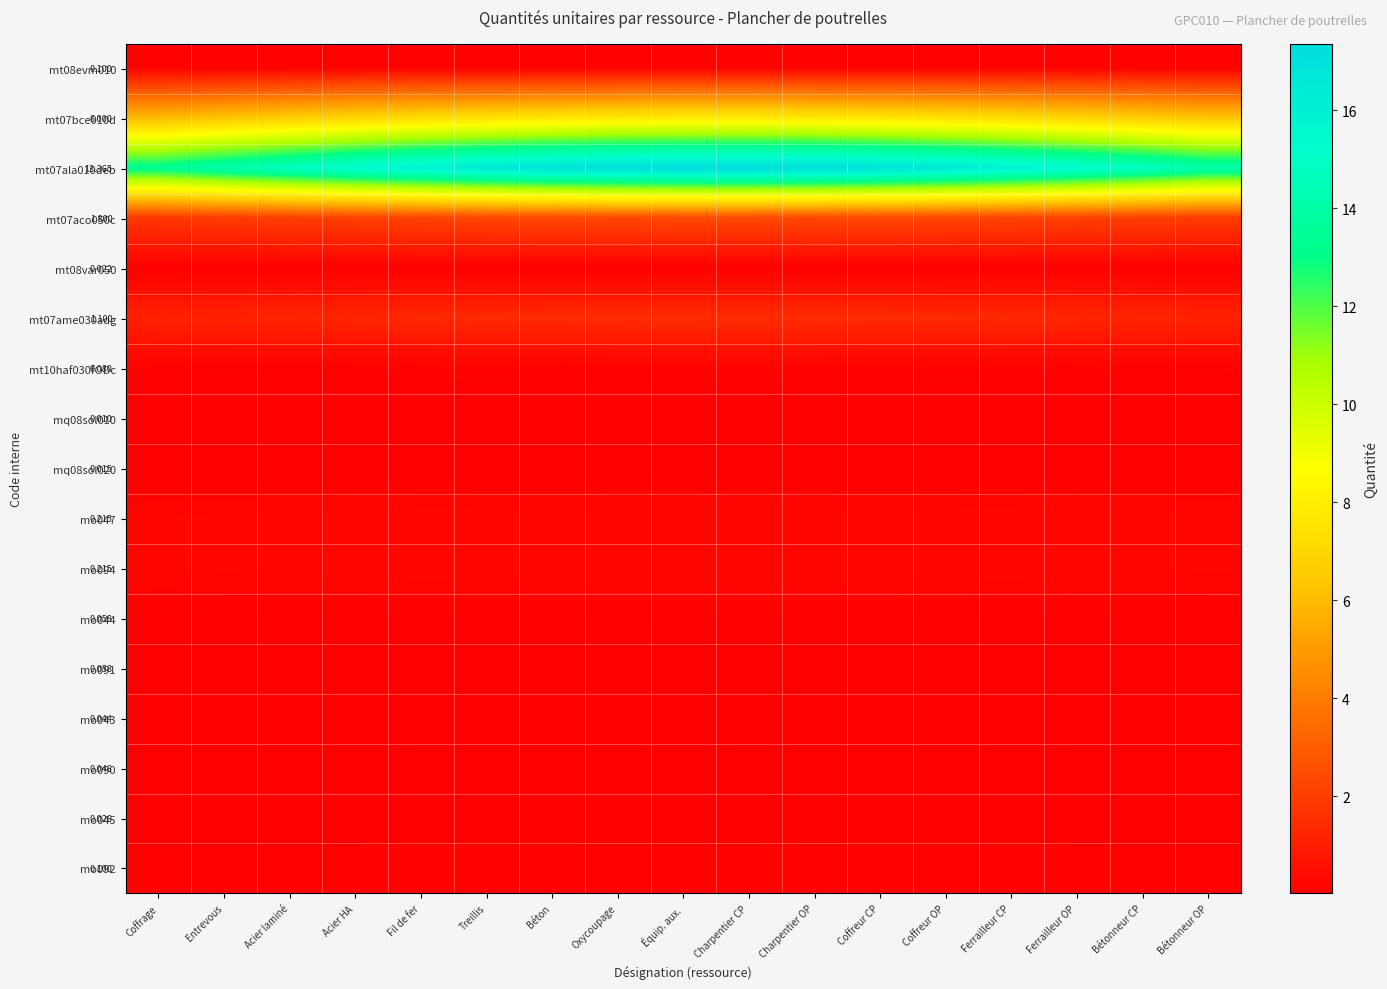

True or false: mt08var050 has a value of 0.0 at Coffreur CP.

True